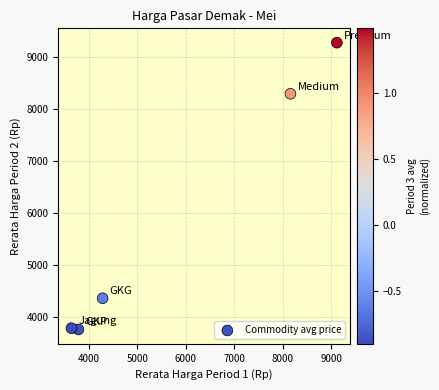

What is the range of Y values (max minus min)?

5516.7